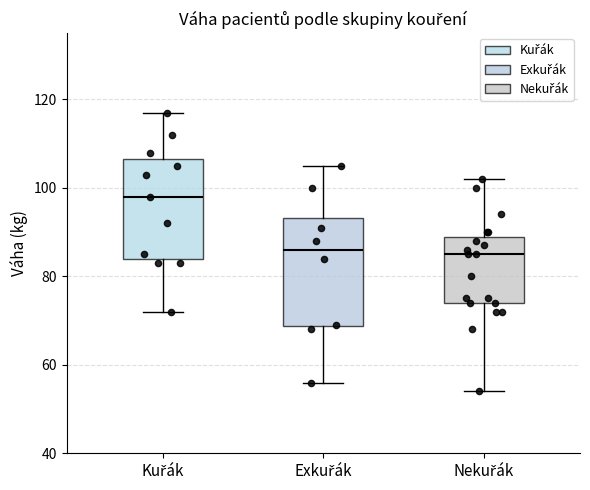

Comparing the boxes themselves (not the whiskers), which one is the tallest?

Exkuřák